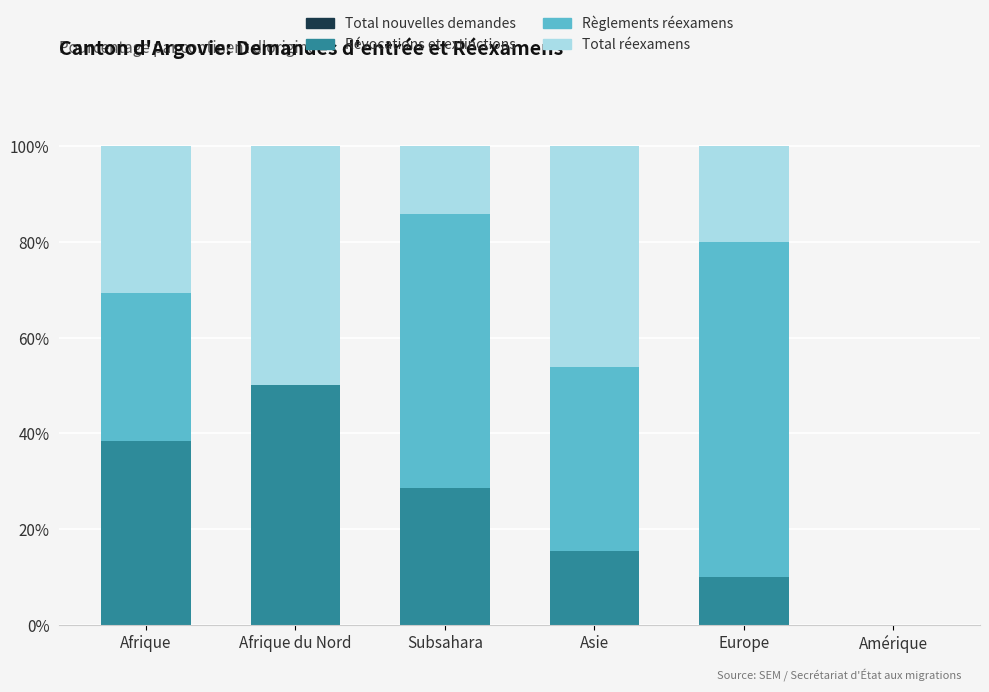

Is it true that Révocations et extinctions equals 0.0 at Amérique?

True